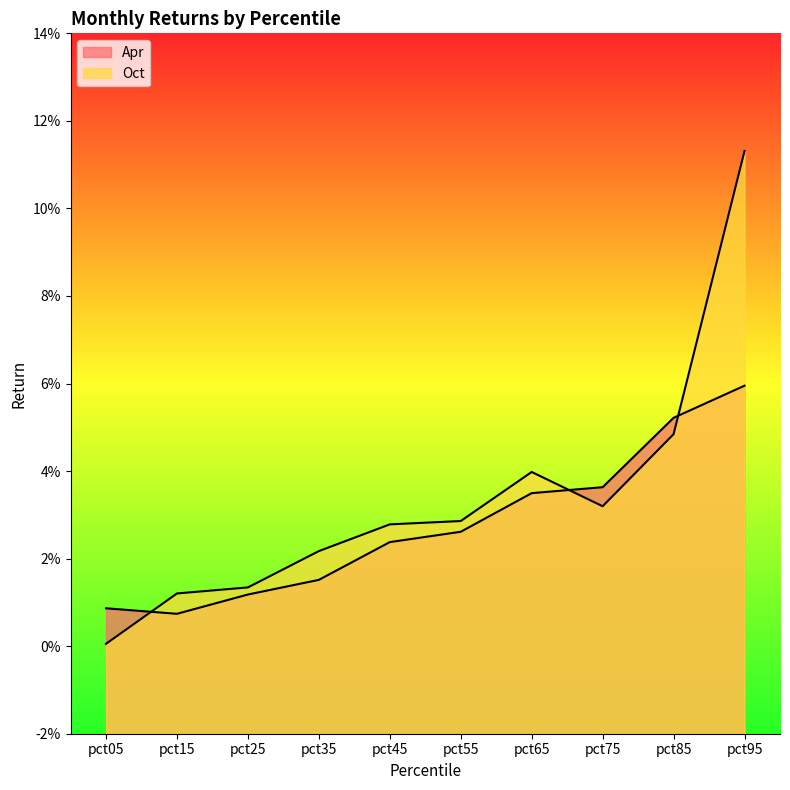

What are all the series names shown in the legend?

Apr, Oct